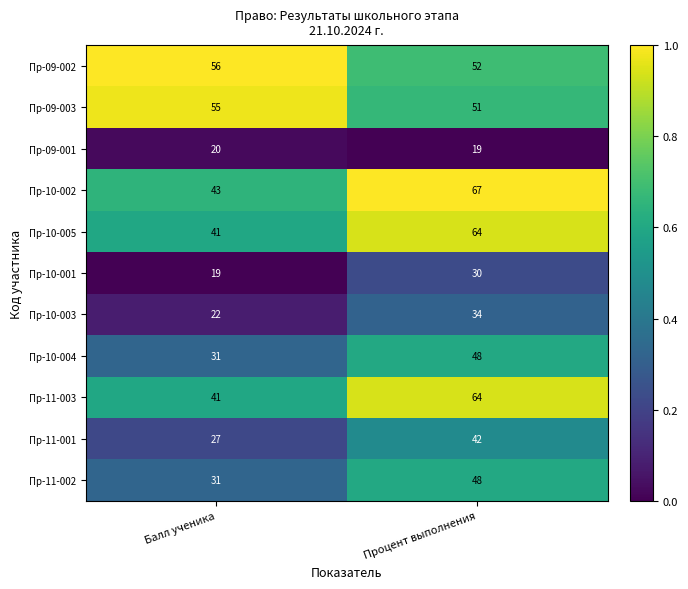

What is the difference between the Пр-11-001 values at Балл ученика and Процент выполнения?

15